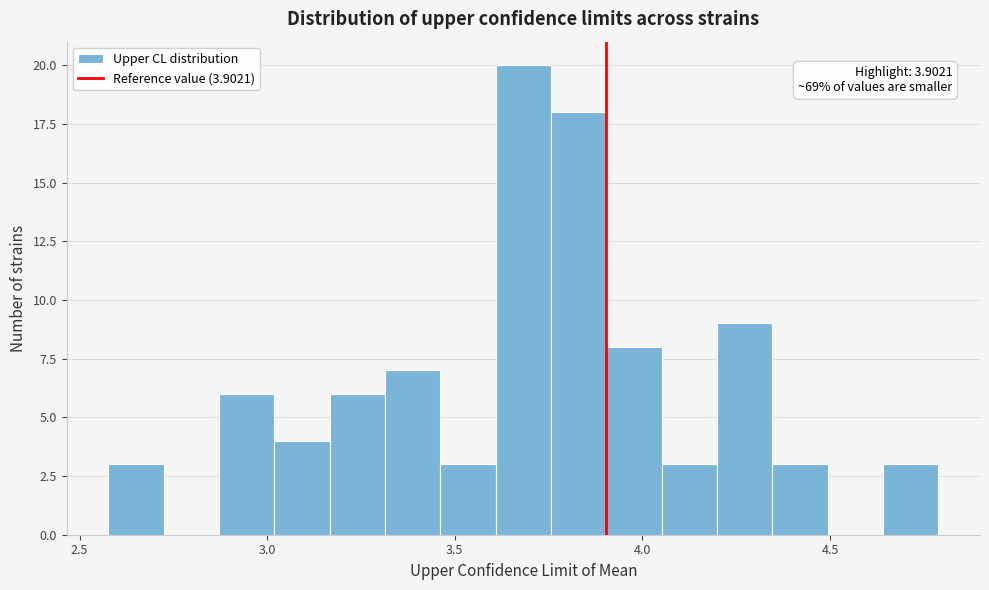

Read against the x-axis, roughly where is the centre of the tallest bar?

3.70